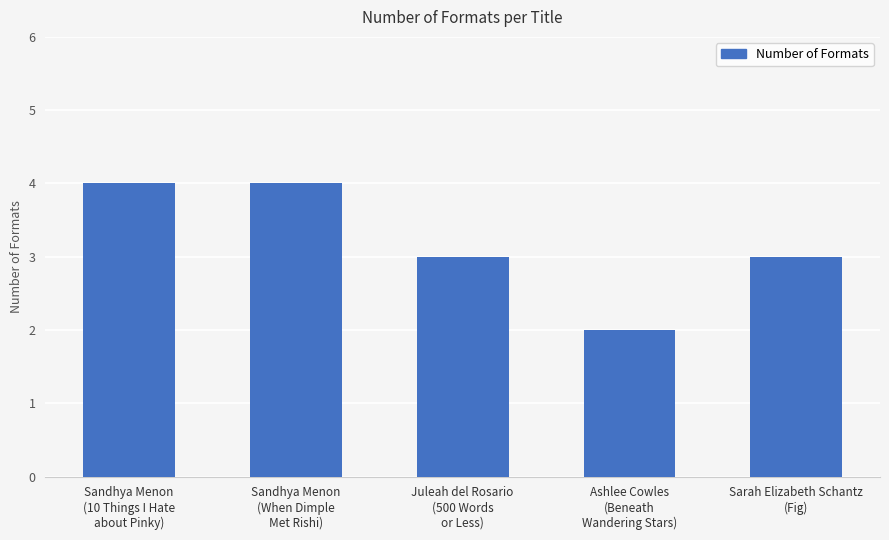

Reading left to right, transcribe all the data shown in this chart.

4	4	3	2	3